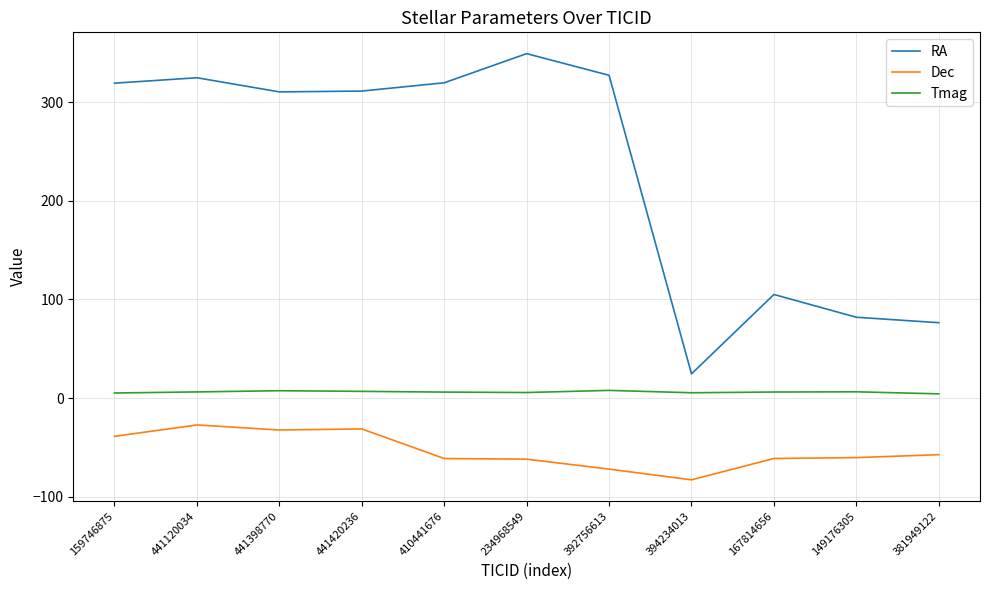

Is the value of Dec at 167814656 greater than the value of Tmag at 167814656?

No